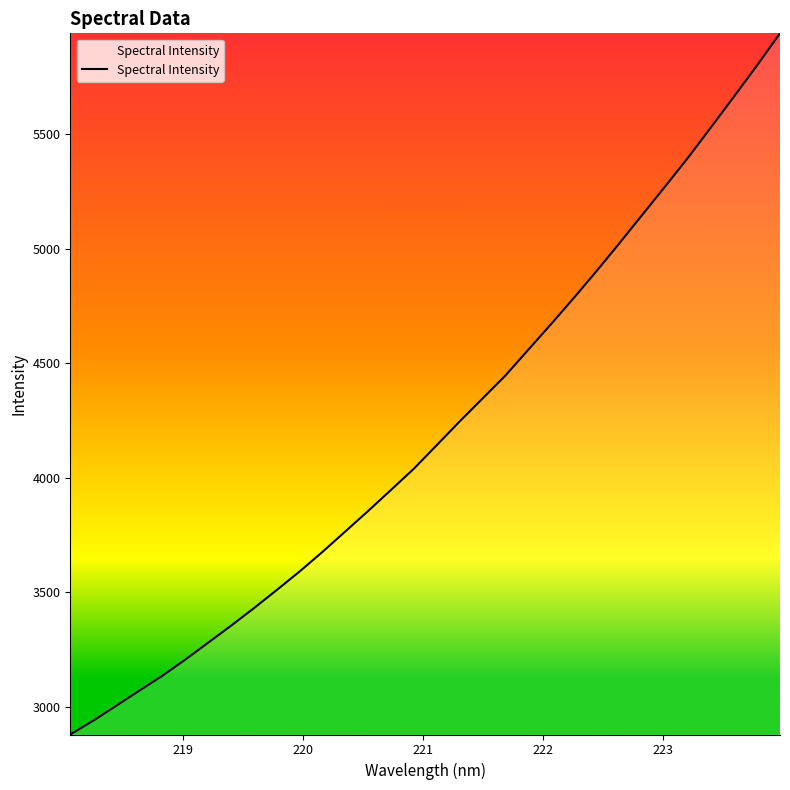

What is the difference between the maximum and minimum values?

3060.7